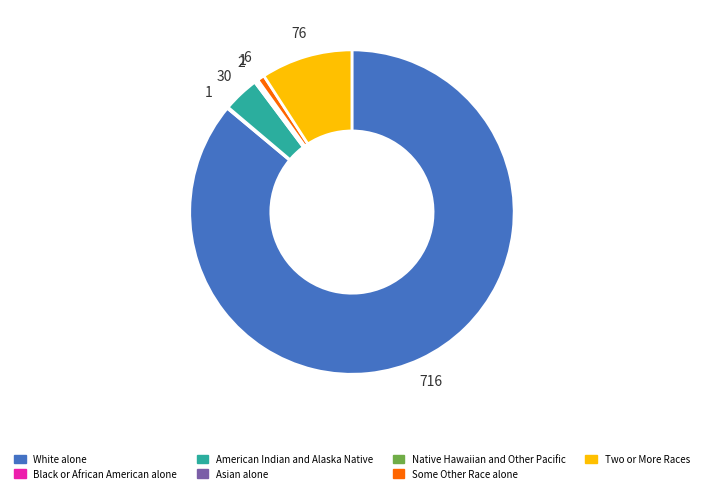

Which slice represents more than half of the pie?

White alone